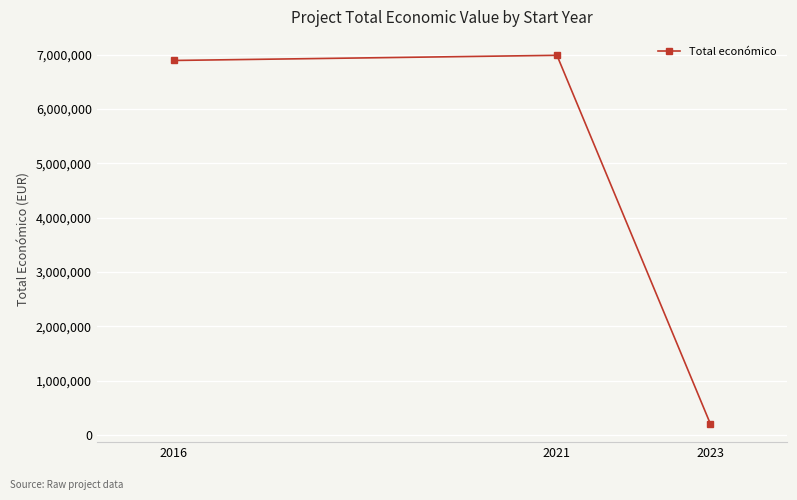

Does the chart display data point markers on the line(s)?

Yes